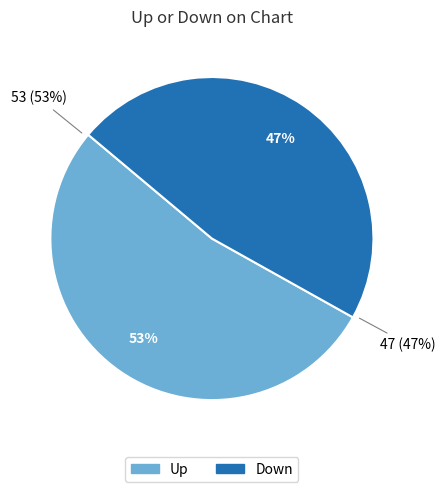

Combined, do up and down account for over 50%?

Yes